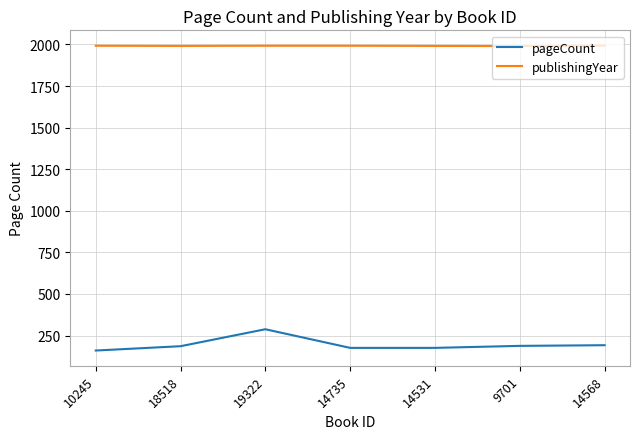

What is the minimum value shown in the chart?

160